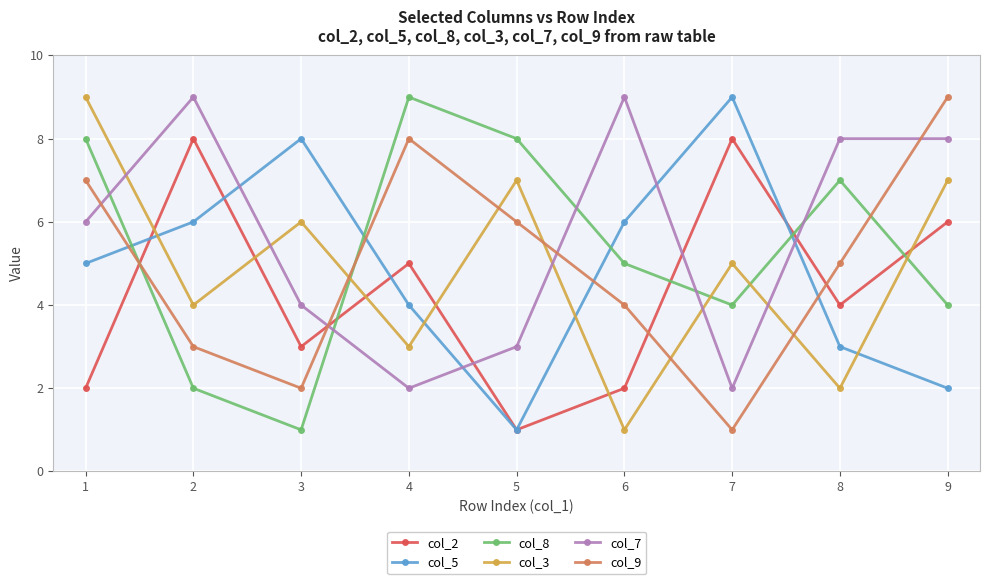

Is the value of col_9 at 1 greater than the value of col_3 at 7?

Yes